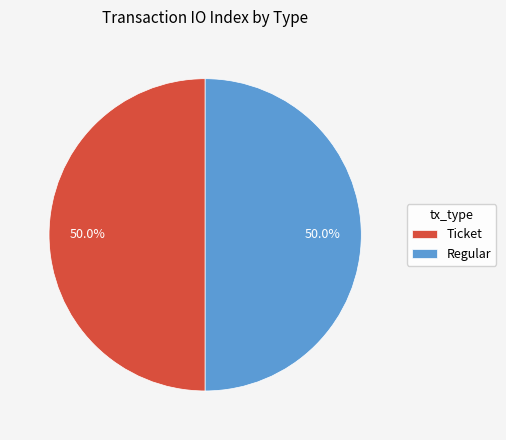

Combined, do Regular and Ticket account for over 50%?

Yes